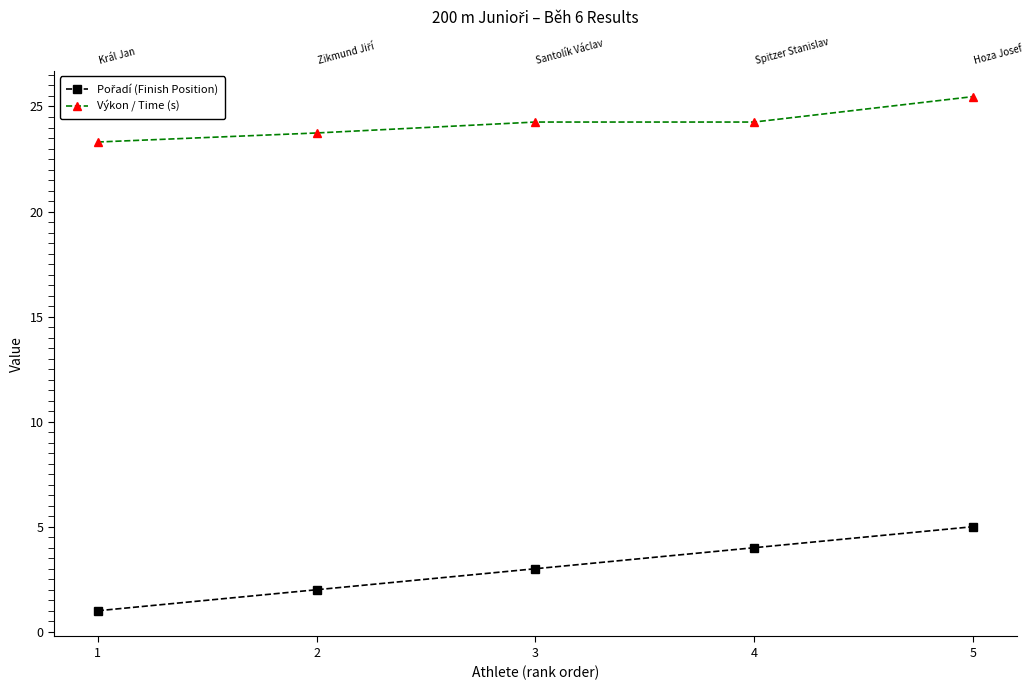

Reading left to right, extract all data points from this chart.

Pořadí (Finish Position): 1.0	2.0	3.0	4.0	5.0
Výkon / Time (s): 23.3	23.7	24.3	24.3	25.5